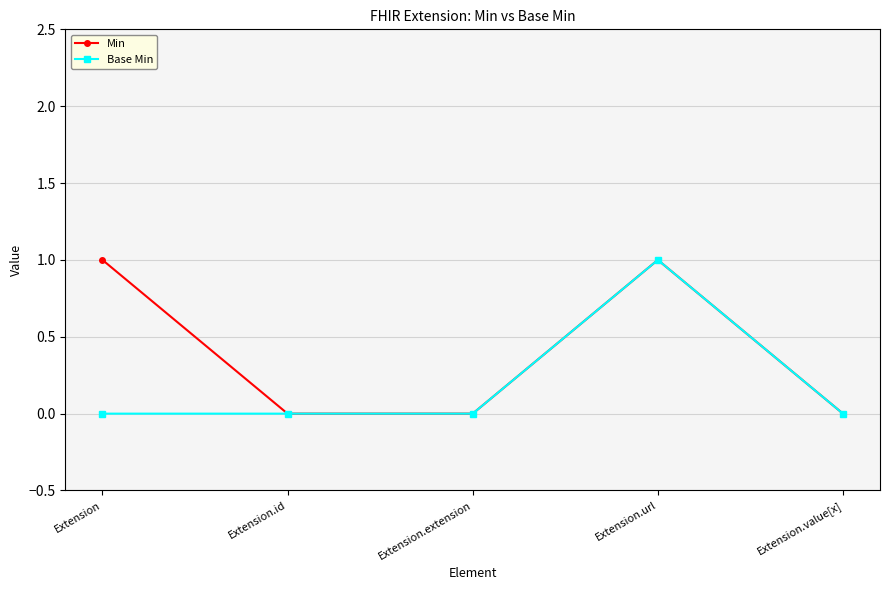

The Base Min series shows -1 at Extension. True or false?

False